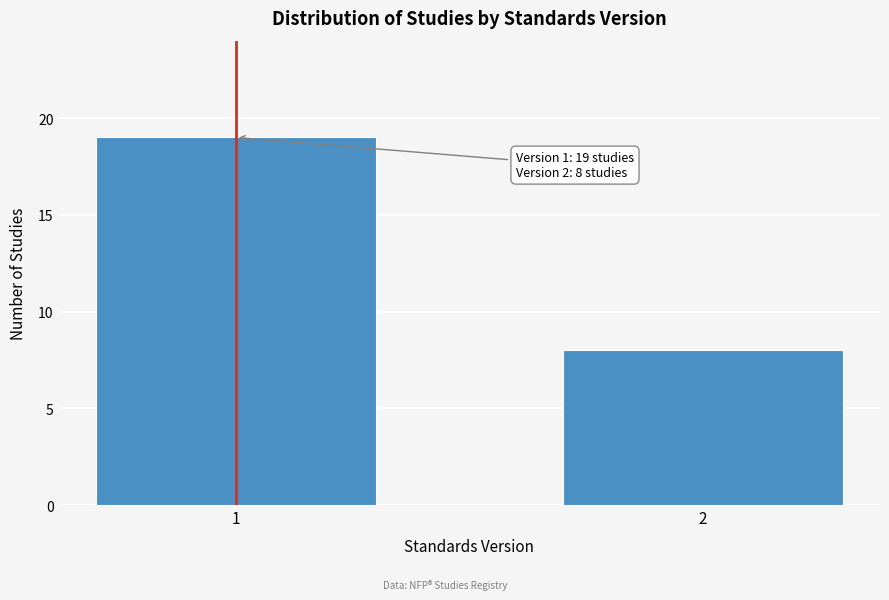

Reading left to right, transcribe all the data shown in this chart.

1=19	2=8